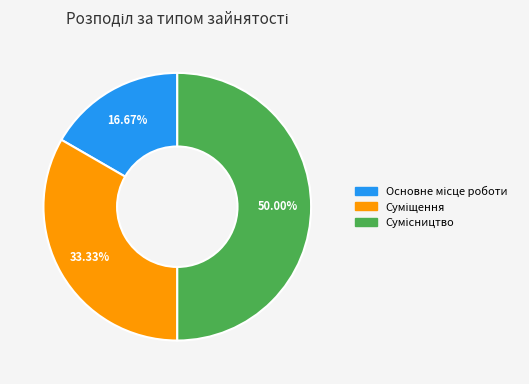

Count the number of slices in the pie.

3